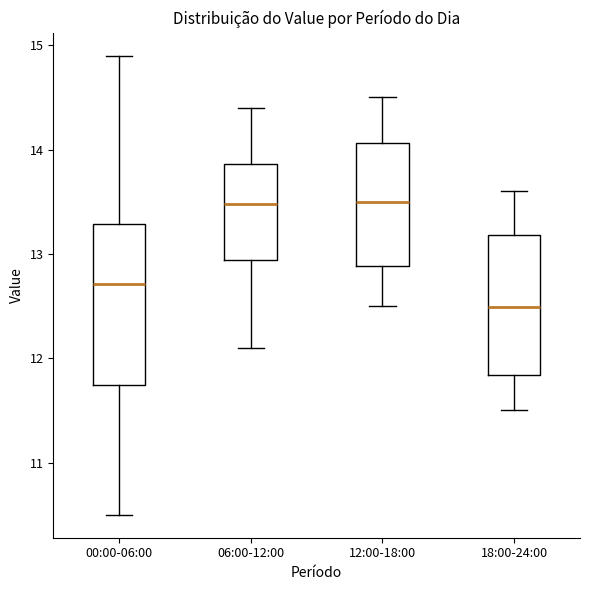

Reading left to right, transcribe this box plot: for each box, give where its median line is, the range the box spans, and where its two whiskers end, as read against the y-axis. The values are not printed on the chart, so give them approximately, as read against the axis.

00:00-06:00: median 12.7, box 11.7 to 13.3, whiskers 10.5 to 14.9
06:00-12:00: median 13.5, box 12.9 to 13.9, whiskers 12.1 to 14.4
12:00-18:00: median 13.5, box 12.9 to 14.1, whiskers 12.5 to 14.5
18:00-24:00: median 12.5, box 11.8 to 13.2, whiskers 11.5 to 13.6